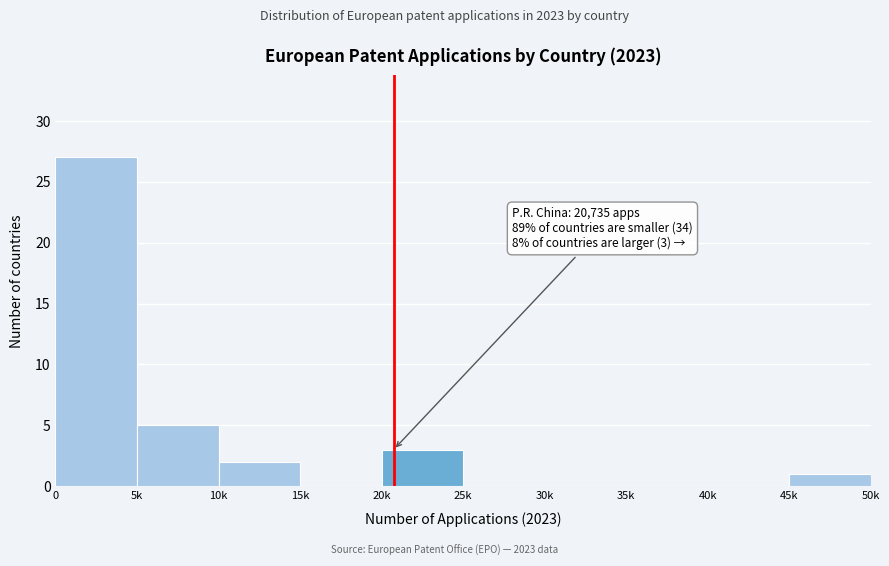

Reading left to right, what are all the values shown in this chart?

0=27	5k=5	10k=2	15k=0	20k=3	25k=0	30k=0	35k=0	40k=0	45k=1